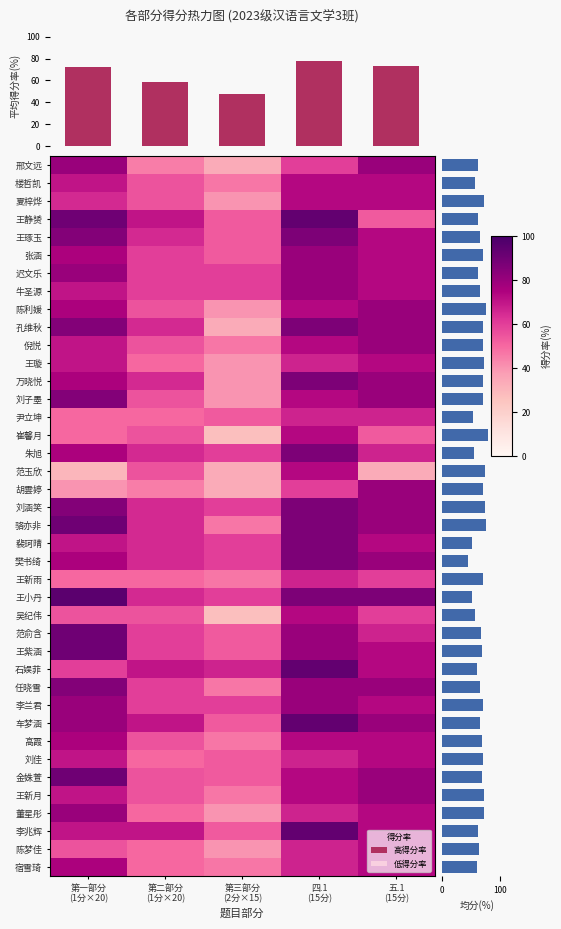

What is the difference between the 车梦涵 values at 五.1 (15分) and 第二部分 (1分×20)?

10.0